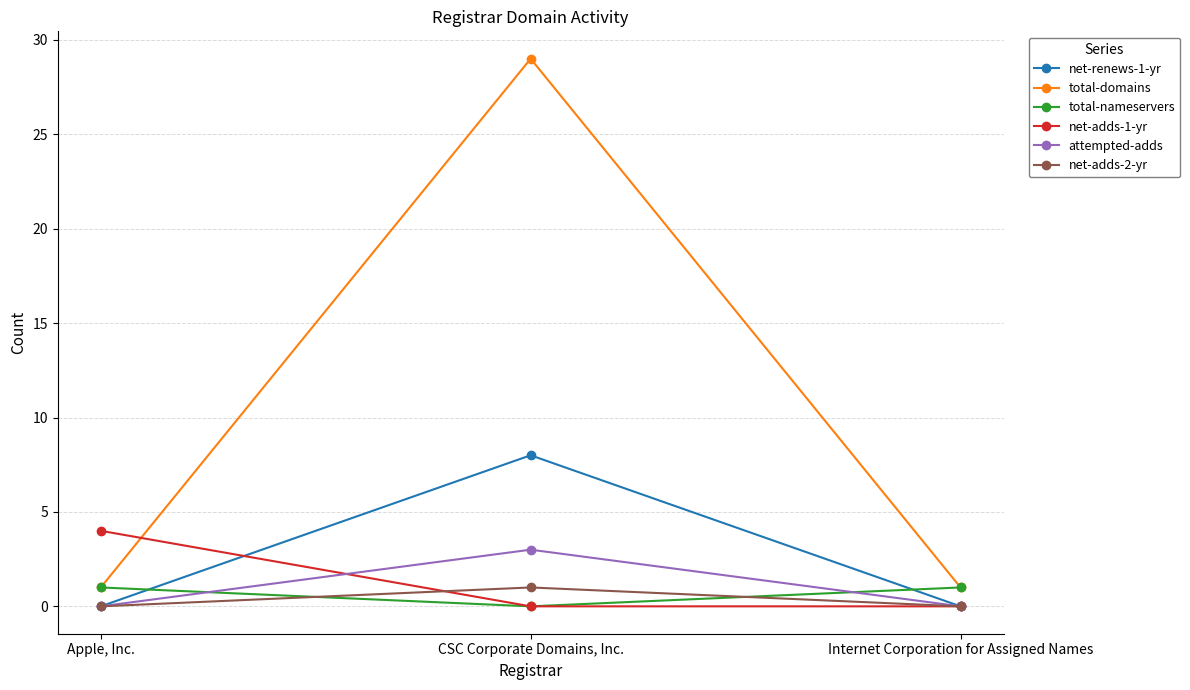

Is this an area chart (filled region under the line)?

No